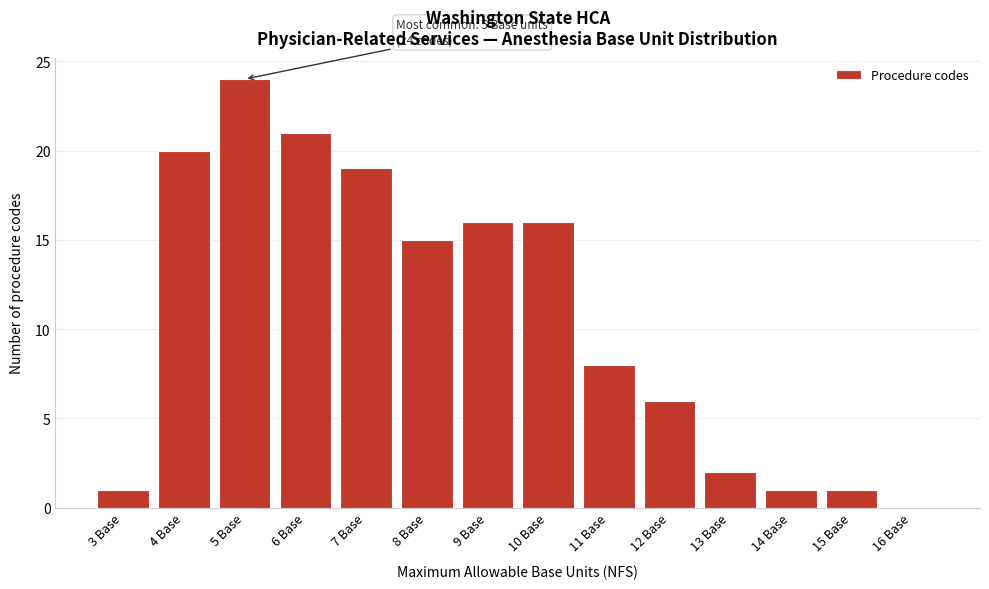

Which range on the x-axis has the tallest bar?

4.5 to 5.5